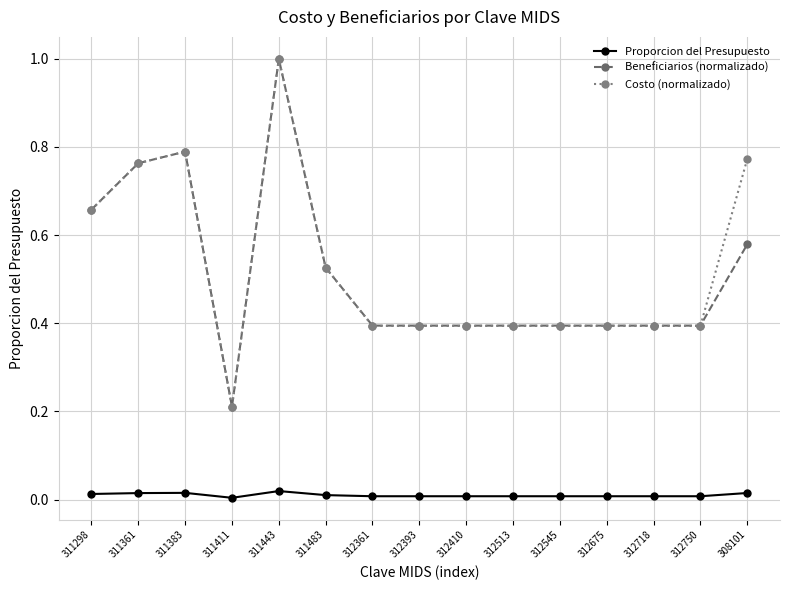

At which category does Beneficiarios (normalizado) reach its first local valley?

311411